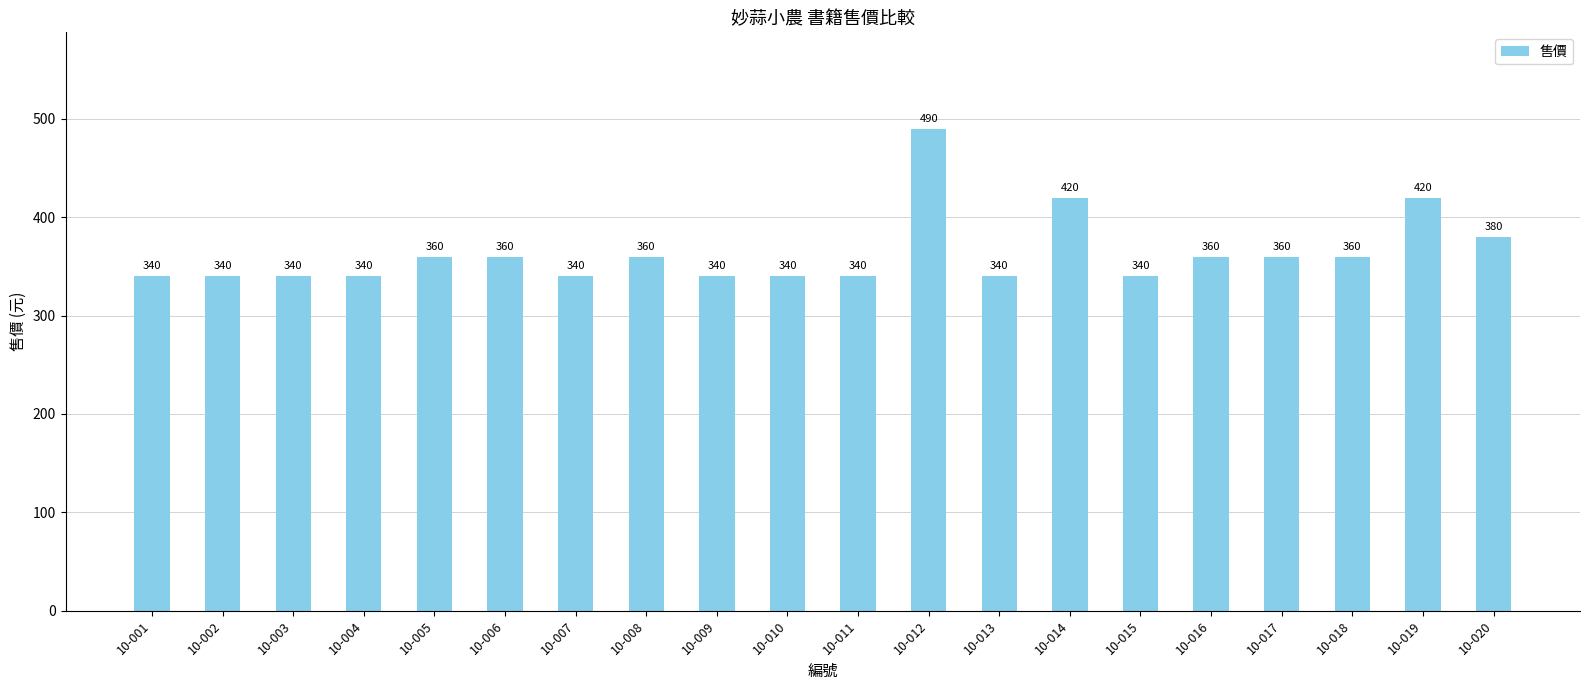

What is the value of the 4th bar from the left?

340